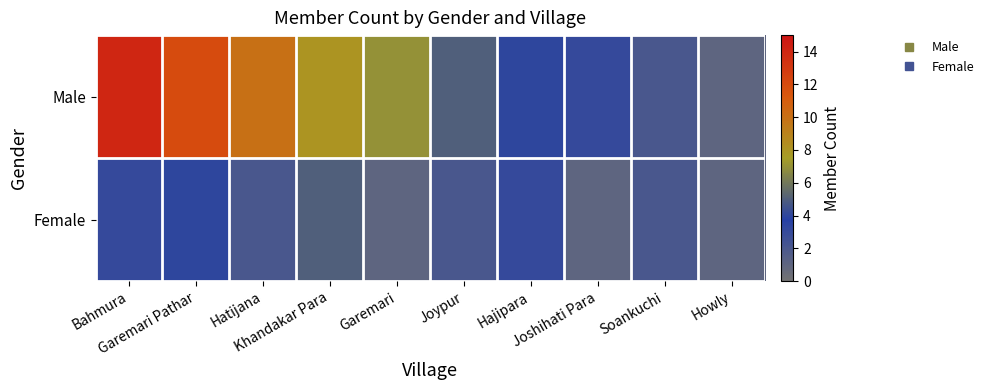

Which series has the largest total across all categories?

Male